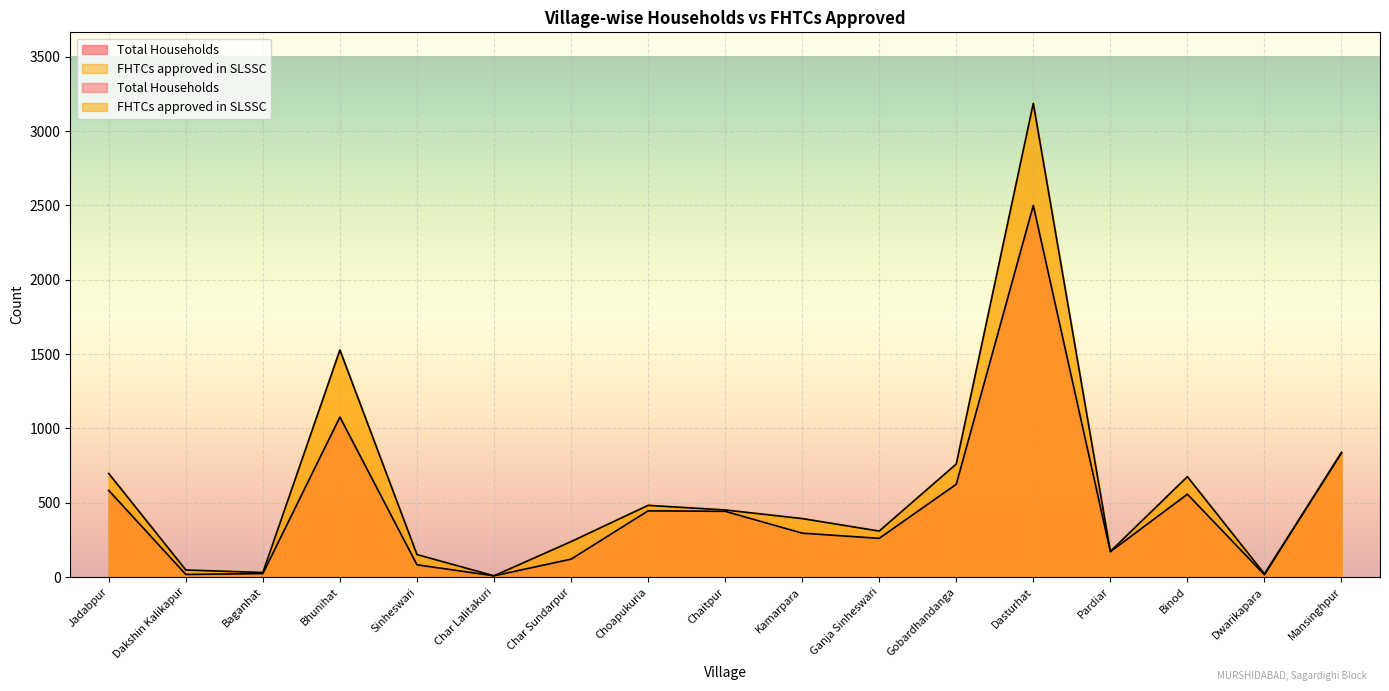

List the labels in order of Total Households value, smallest first.

Char Lalitakuri, Dwarikapara, Dakshin Kalikapur, Baganhat, Sinheswari, Char Sundarpur, Pardiar, Ganja Sinheswari, Kamarpara, Chaitpur, Choapukuria, Binod, Jadabpur, Gobardhandanga, Mansinghpur, Bhunihat, Dasturhat